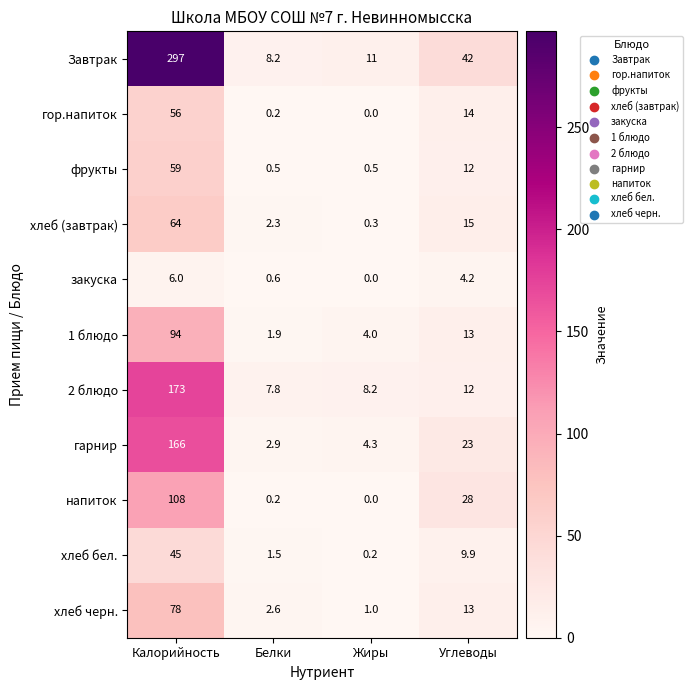

At how many categories does at least one series exceed 269?

1